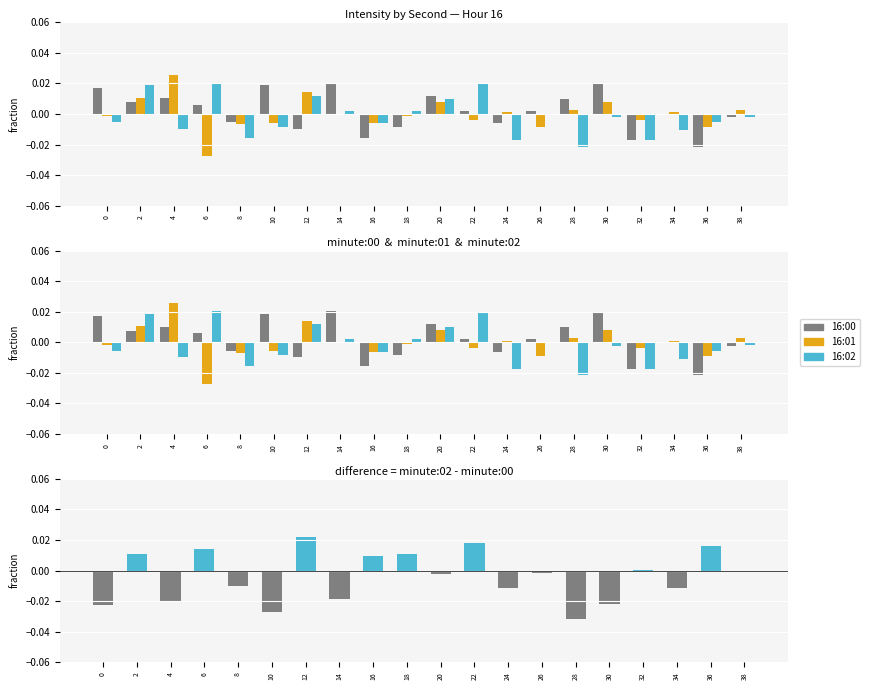

The value of 16:00 at 32 is -0.0. True or false?

True